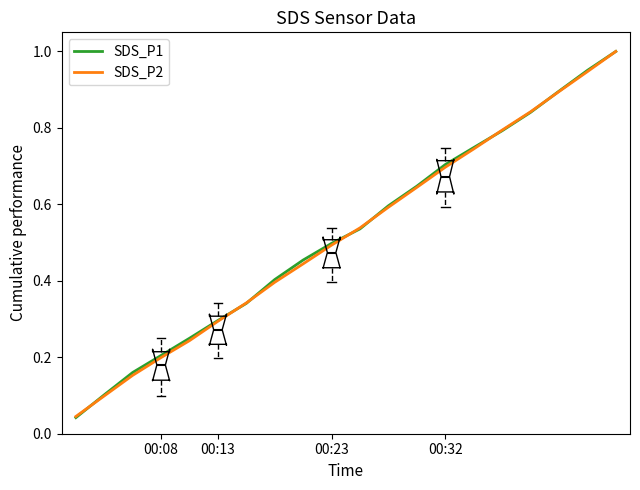

Reading left to right, list all the values displayed in this chart.

SDS_P1: 0.0	0.1	0.2	0.2	0.2	0.3	0.3	0.4	0.5	0.5	0.5	0.6	0.6	0.7	0.7	0.8	0.8	0.9	1.0	1.0
SDS_P2: 0.0	0.1	0.2	0.2	0.2	0.3	0.3	0.4	0.4	0.5	0.5	0.6	0.6	0.7	0.7	0.8	0.8	0.9	0.9	1.0